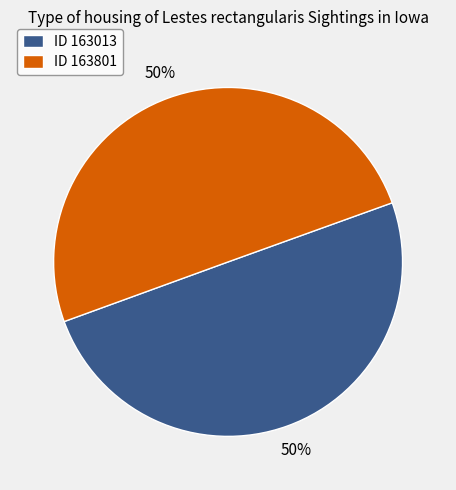

Combined, do ID 163013 and ID 163801 account for over 50%?

Yes